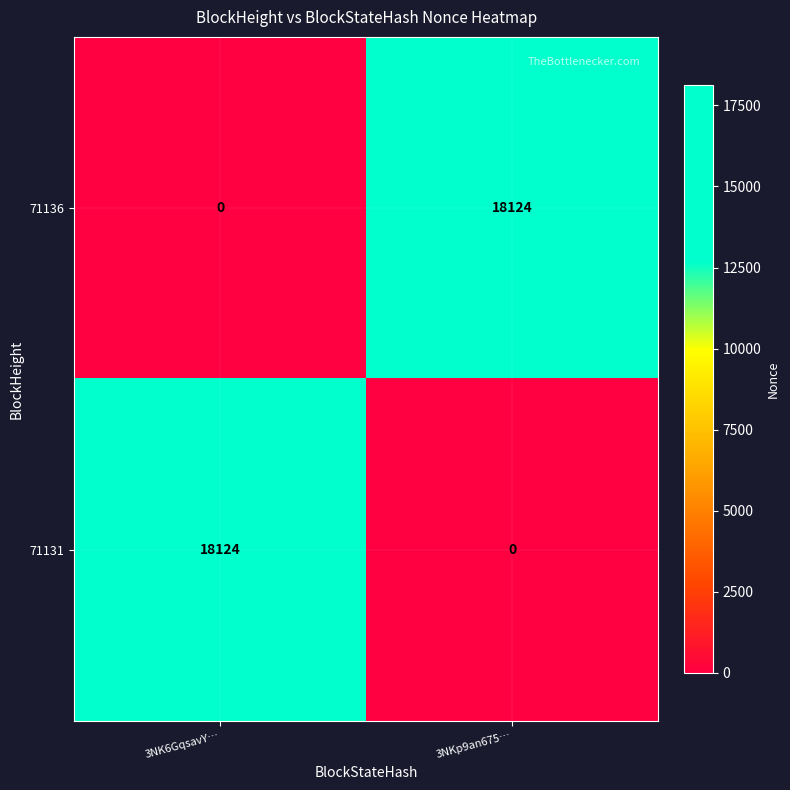

Is the value of 71136 at 3NK6GqsavY… greater than the value of 71131 at 3NK6GqsavY…?

No